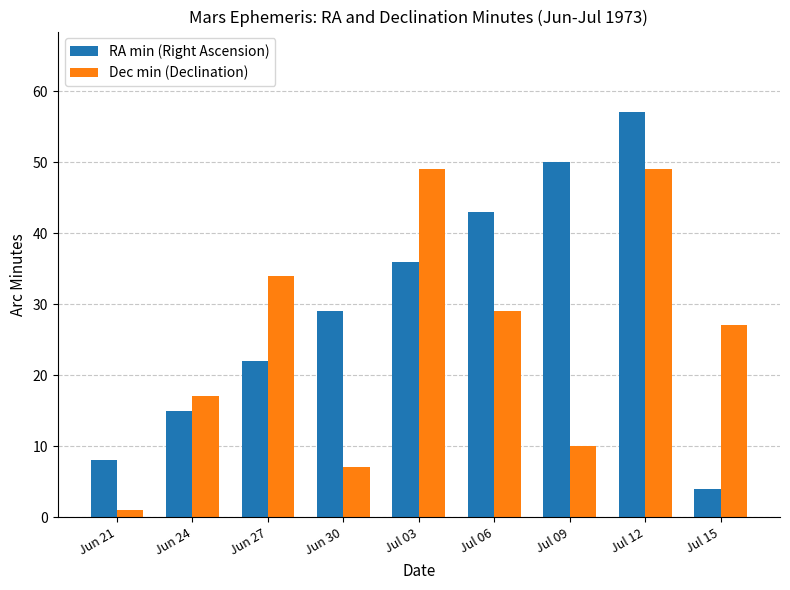

What is the difference between the RA min (Right Ascension) values at Jul 12 and Jun 21?

49